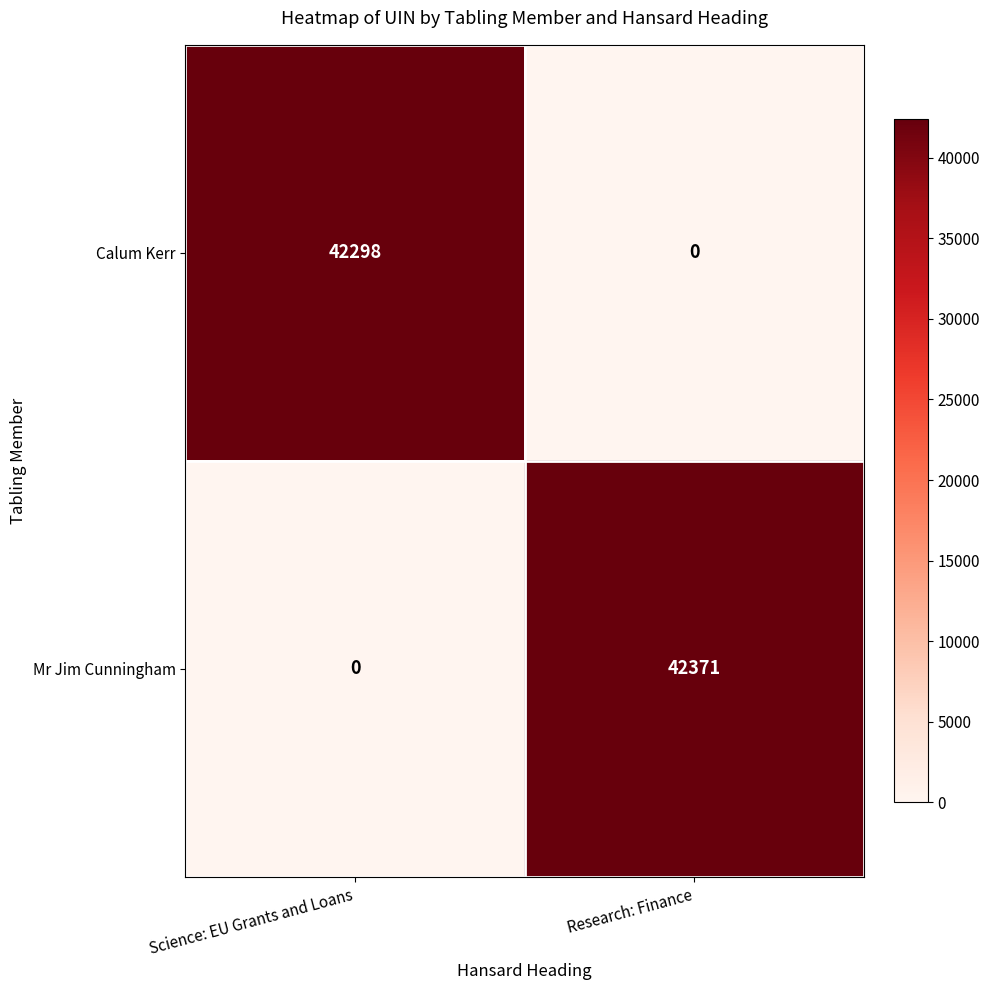

Between Science: EU Grants and Loans and Research: Finance, which series saw the biggest shift?

Mr Jim Cunningham